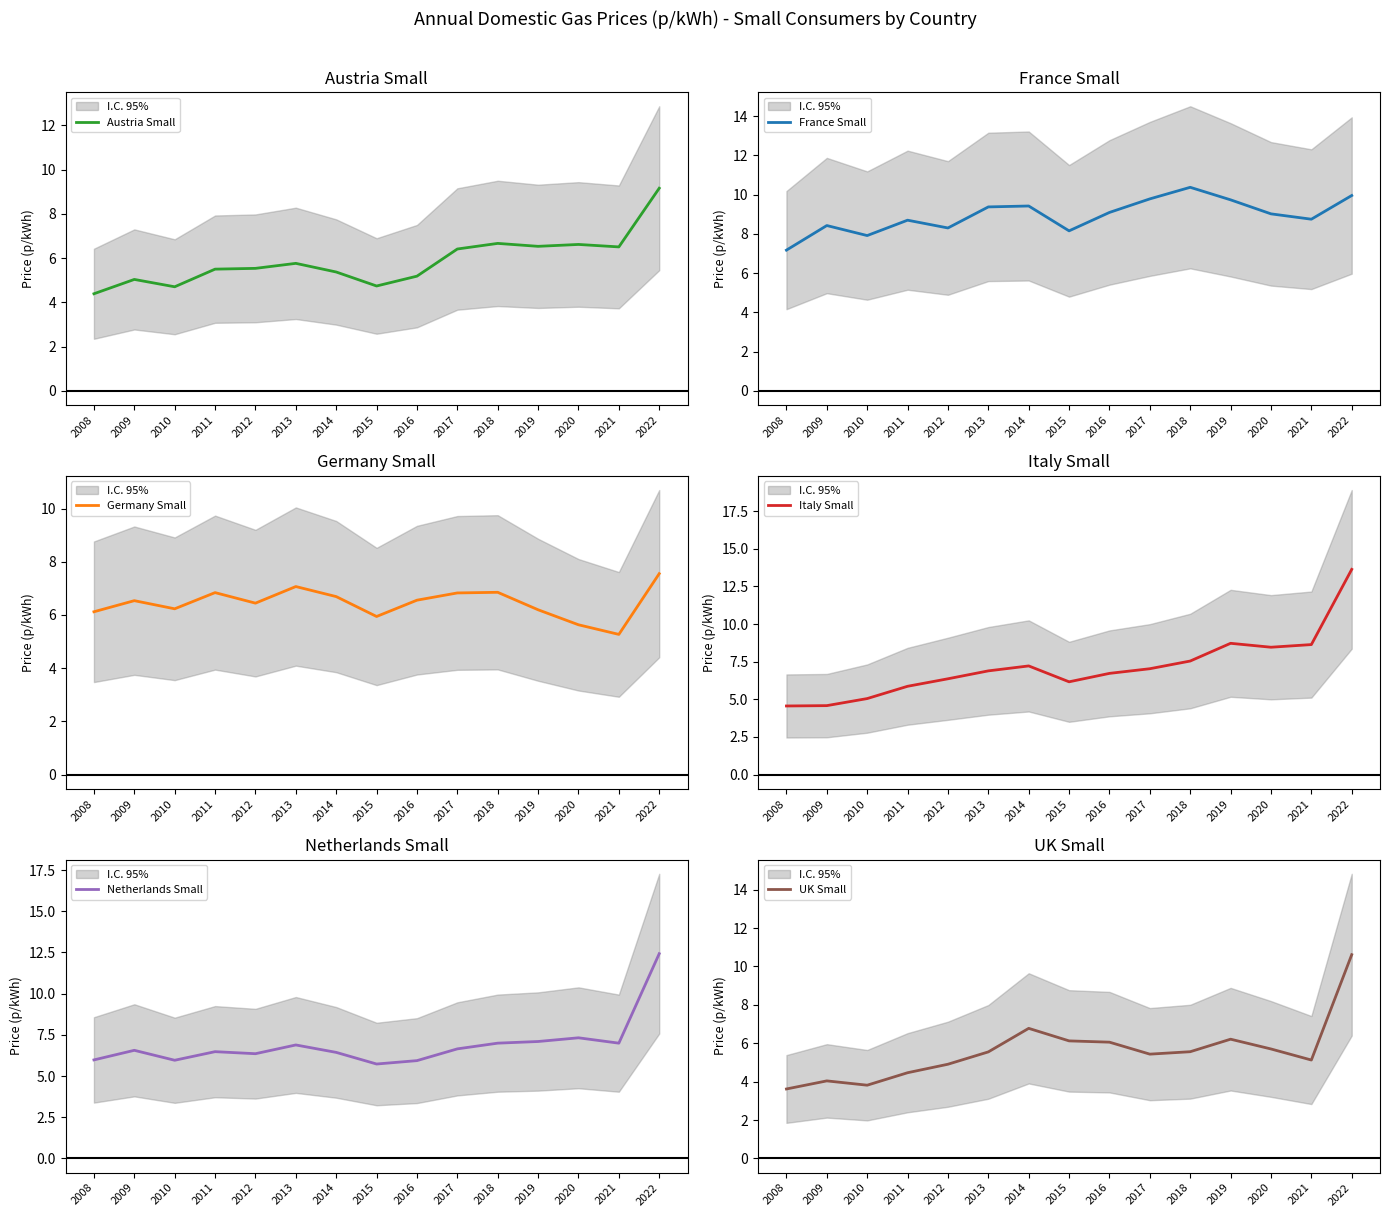

What is the difference between the Austria Small values at 2017 and 2018?

0.3